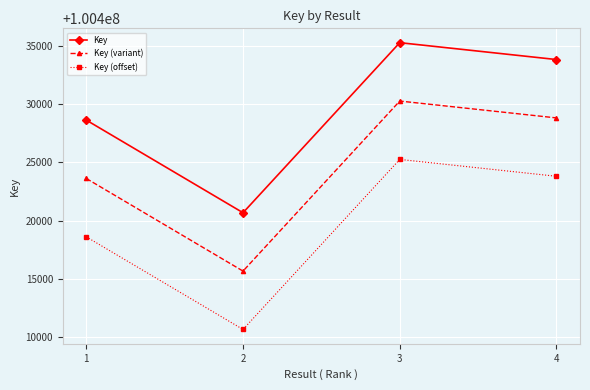

What is the spread (max minus min) of values at 1?

10000